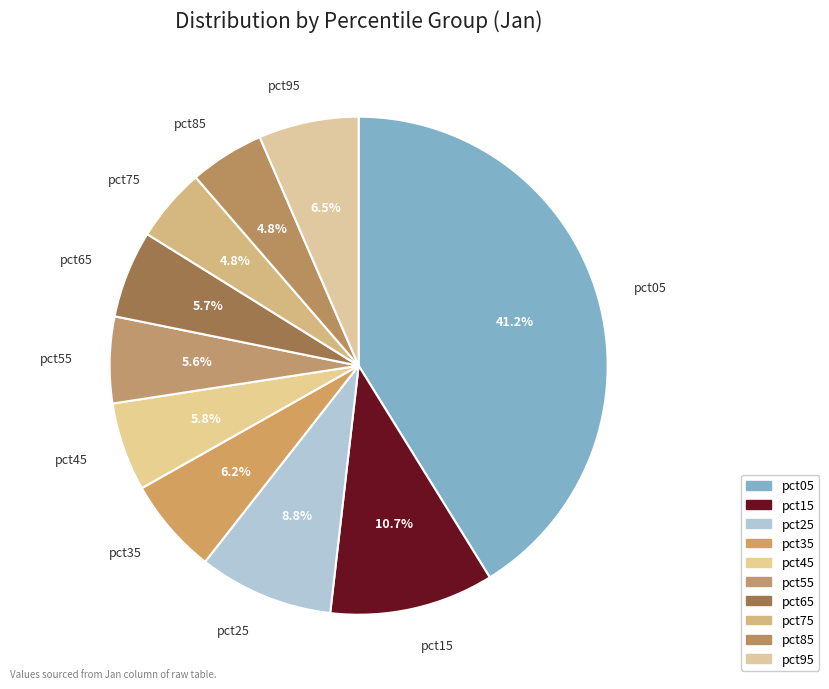

Count the number of slices in the pie.

10